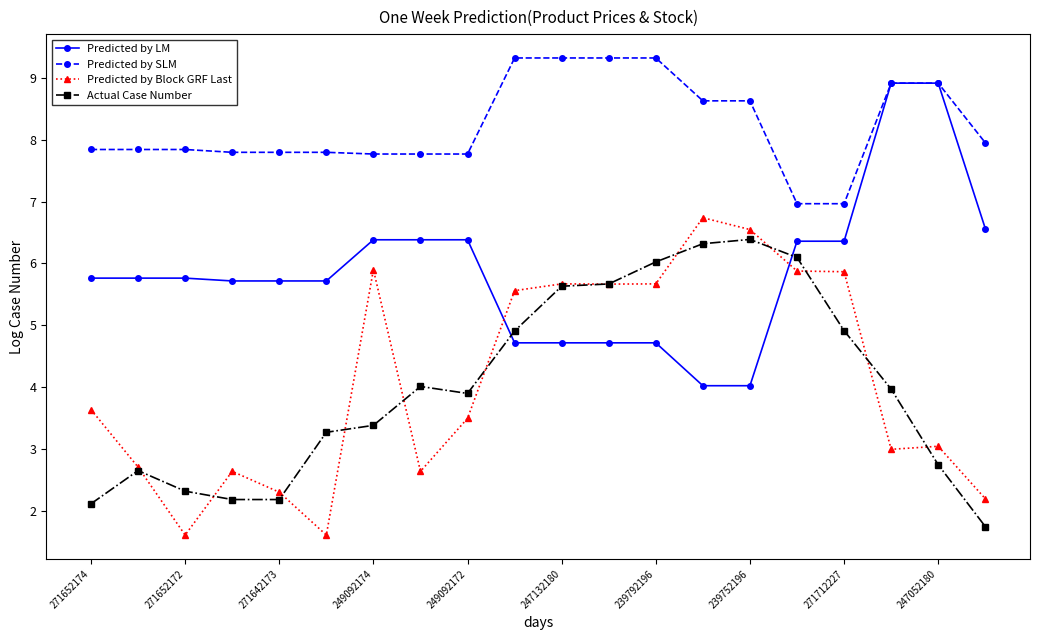

What is the smallest value displayed?

1.6